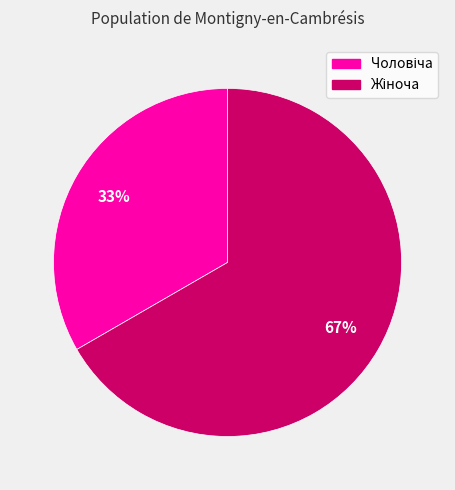

To the nearest percent, what is the average slice percentage?

50%